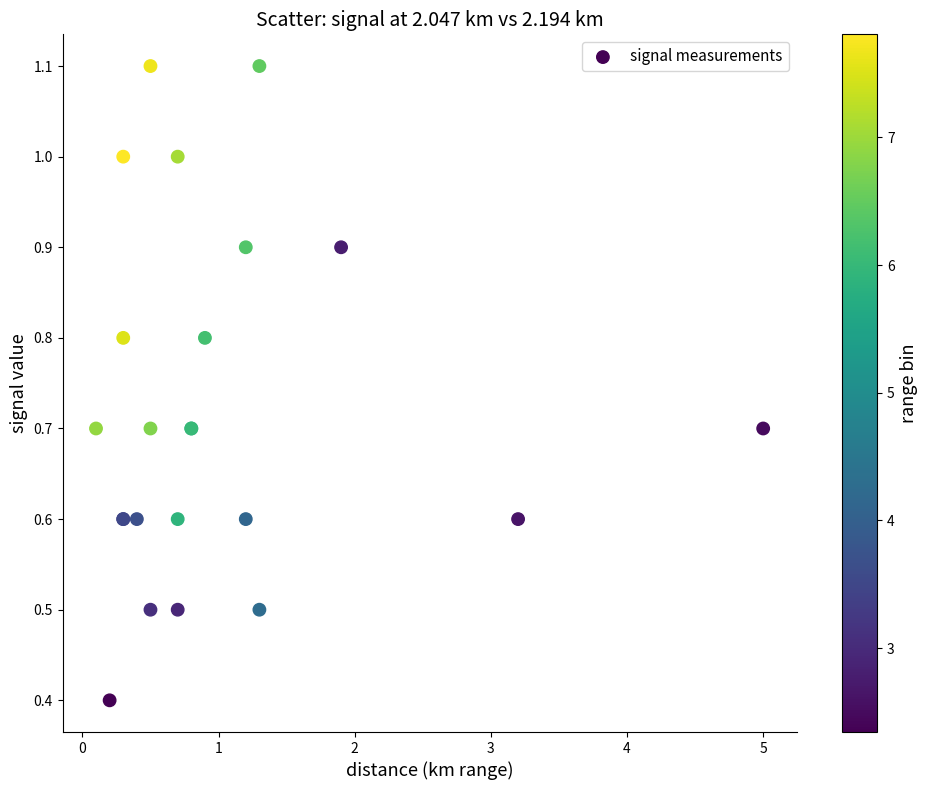

What Y value in the scatter plot is closest to 0?

0.4